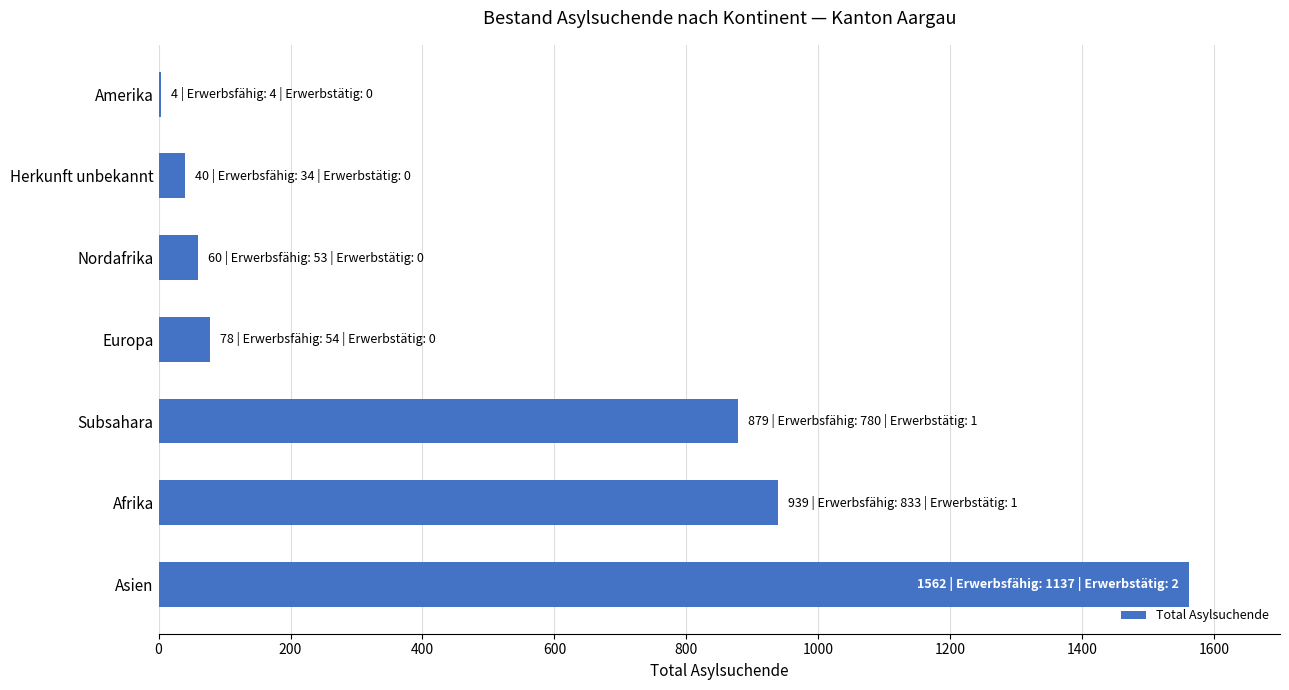

Approximately how many times larger is the value at Asien compared to Nordafrika?

26.0